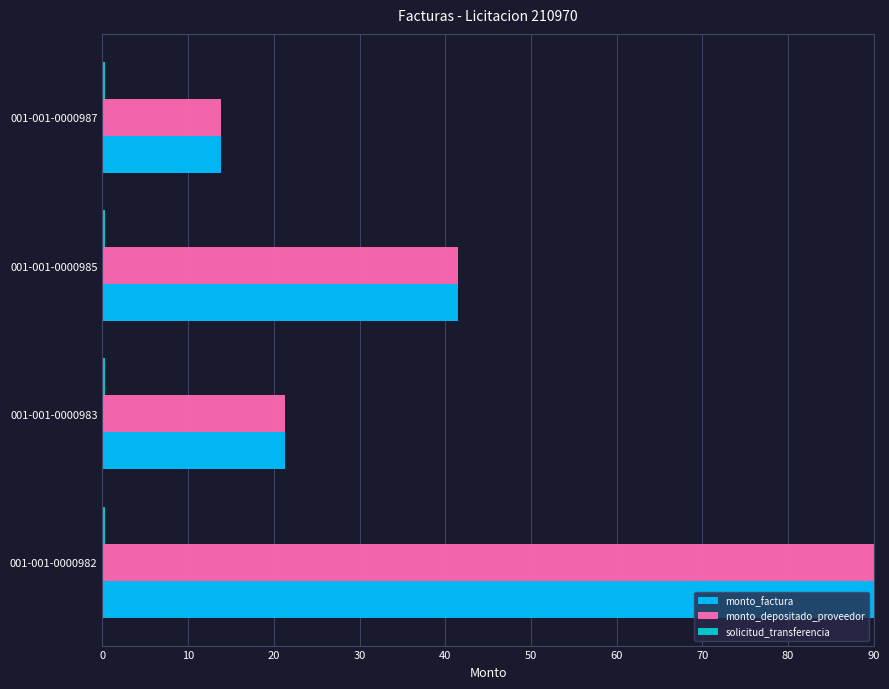

What is the highest value of the monto_factura series?

90.0